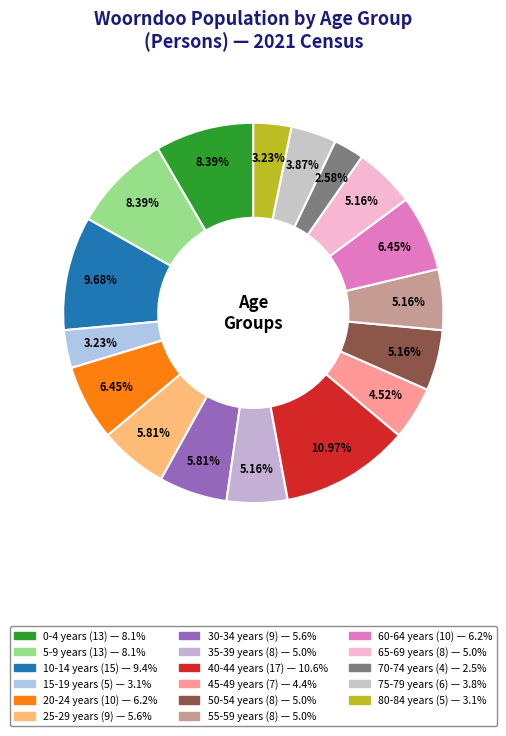

Is there a majority slice in this chart?

No